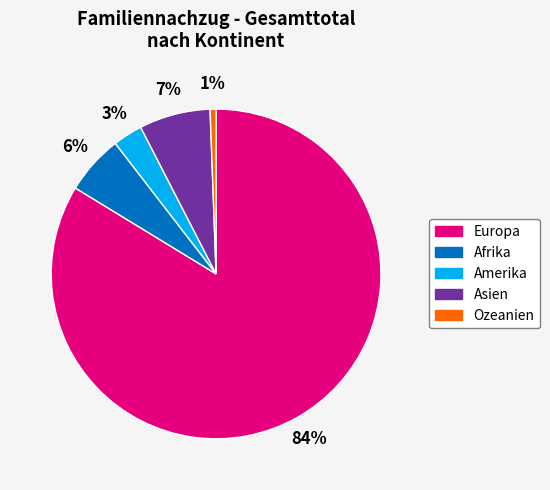

Which slice represents more than half of the pie?

Europa